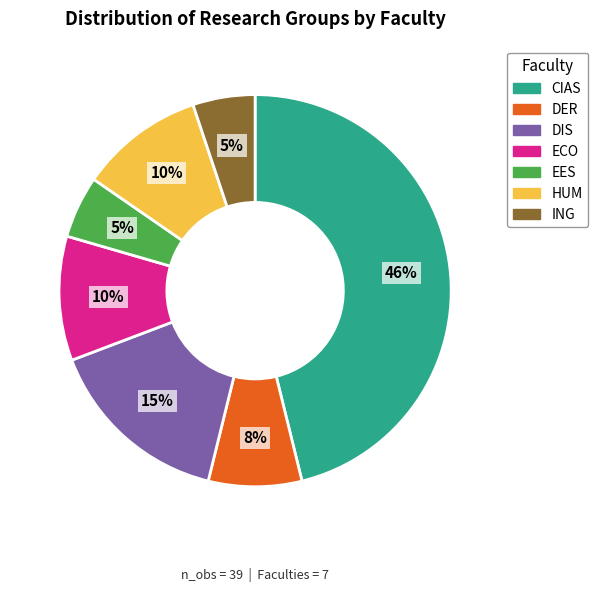

True or false: ECO accounts for 10% of the total.

True